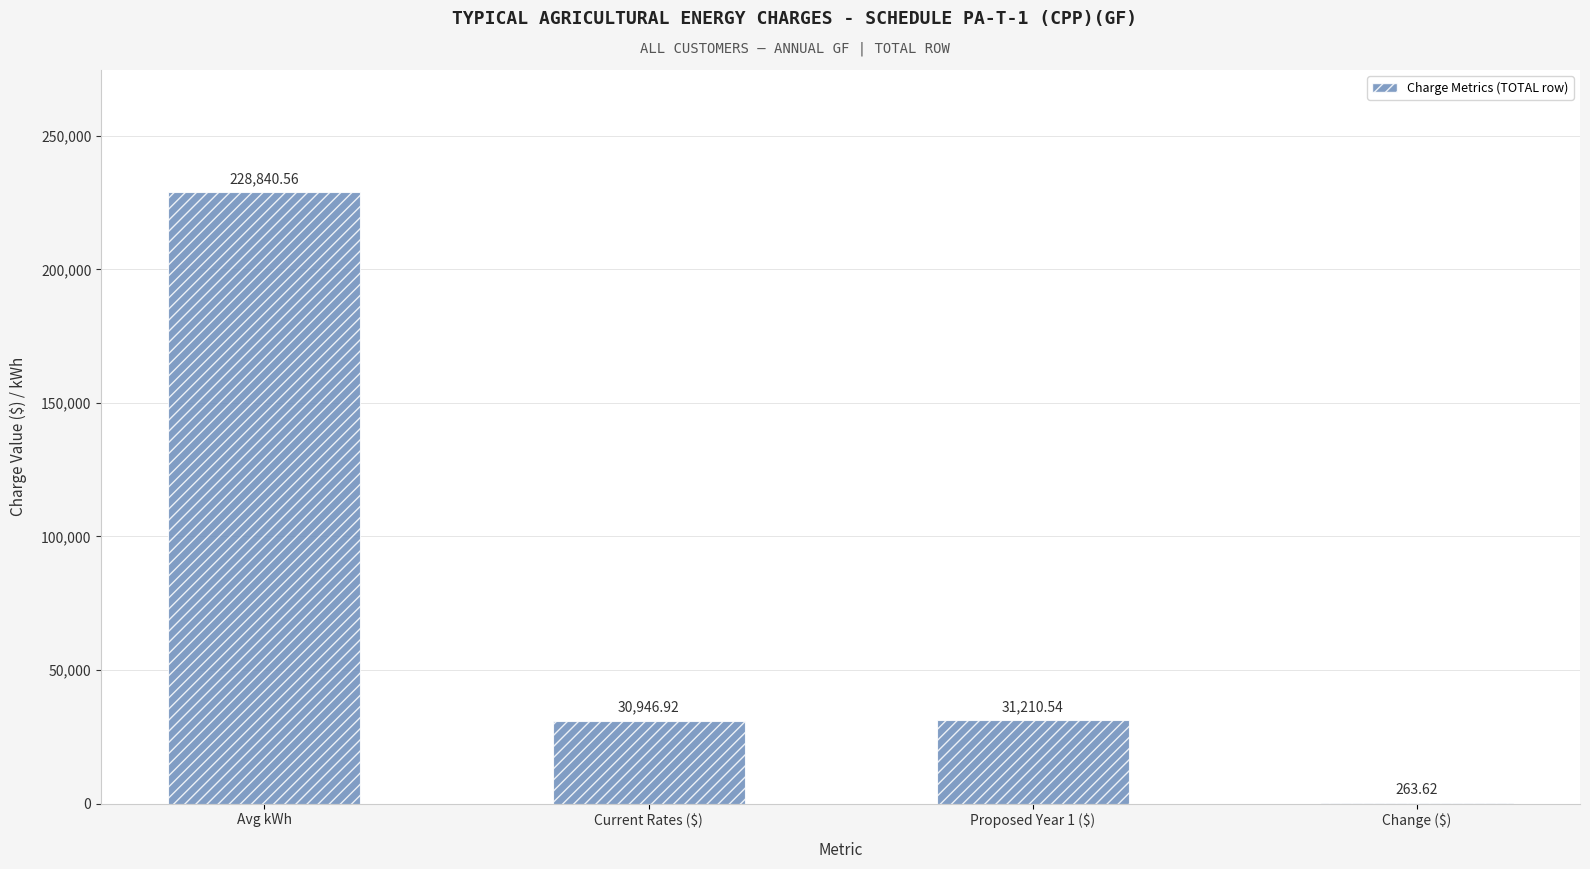

Which has a higher value, Change ($) or Current Rates ($)?

Current Rates ($)